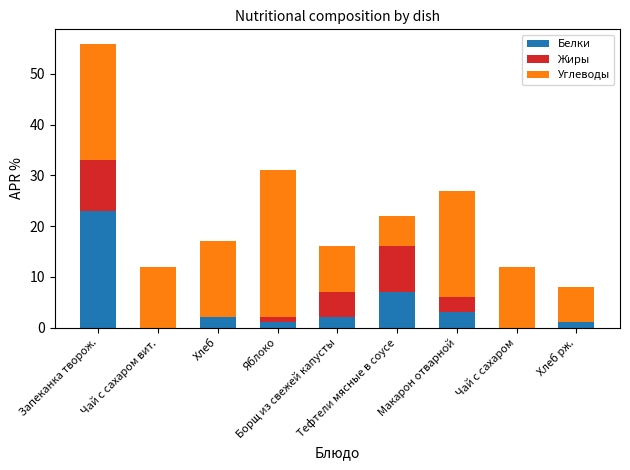

What is the sum of all Белки values?

39